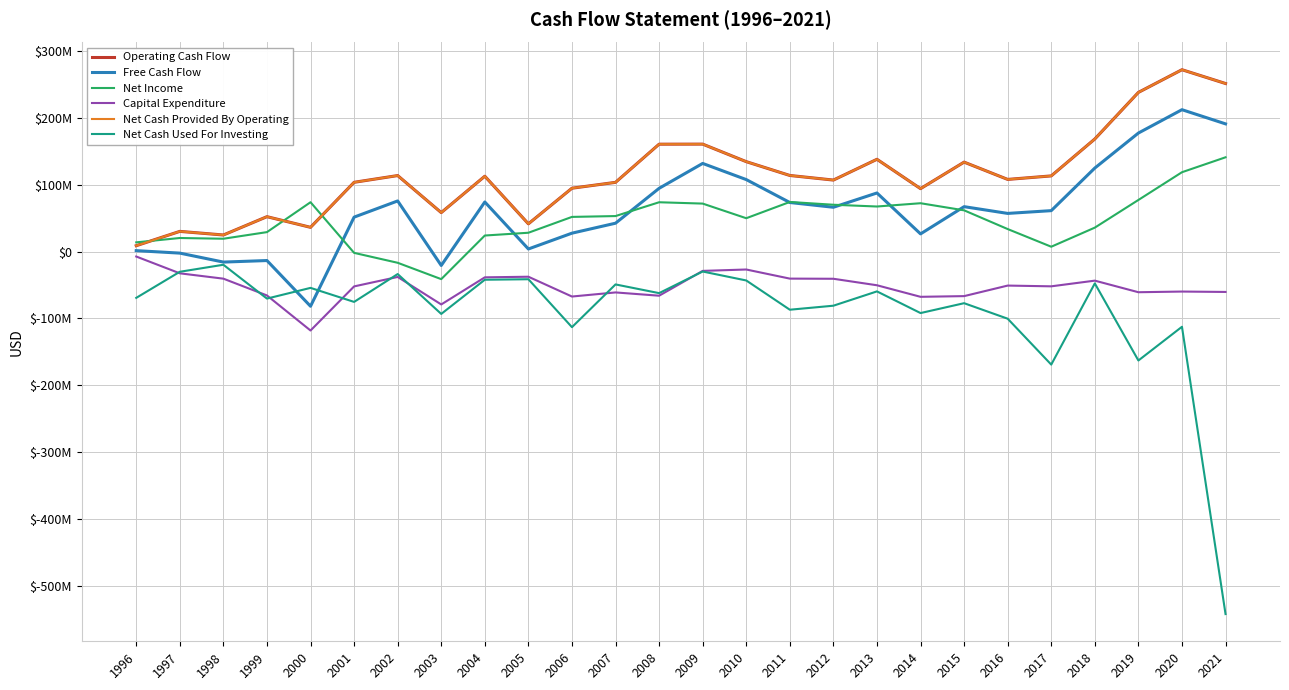

Is this an area chart (filled region under the line)?

No